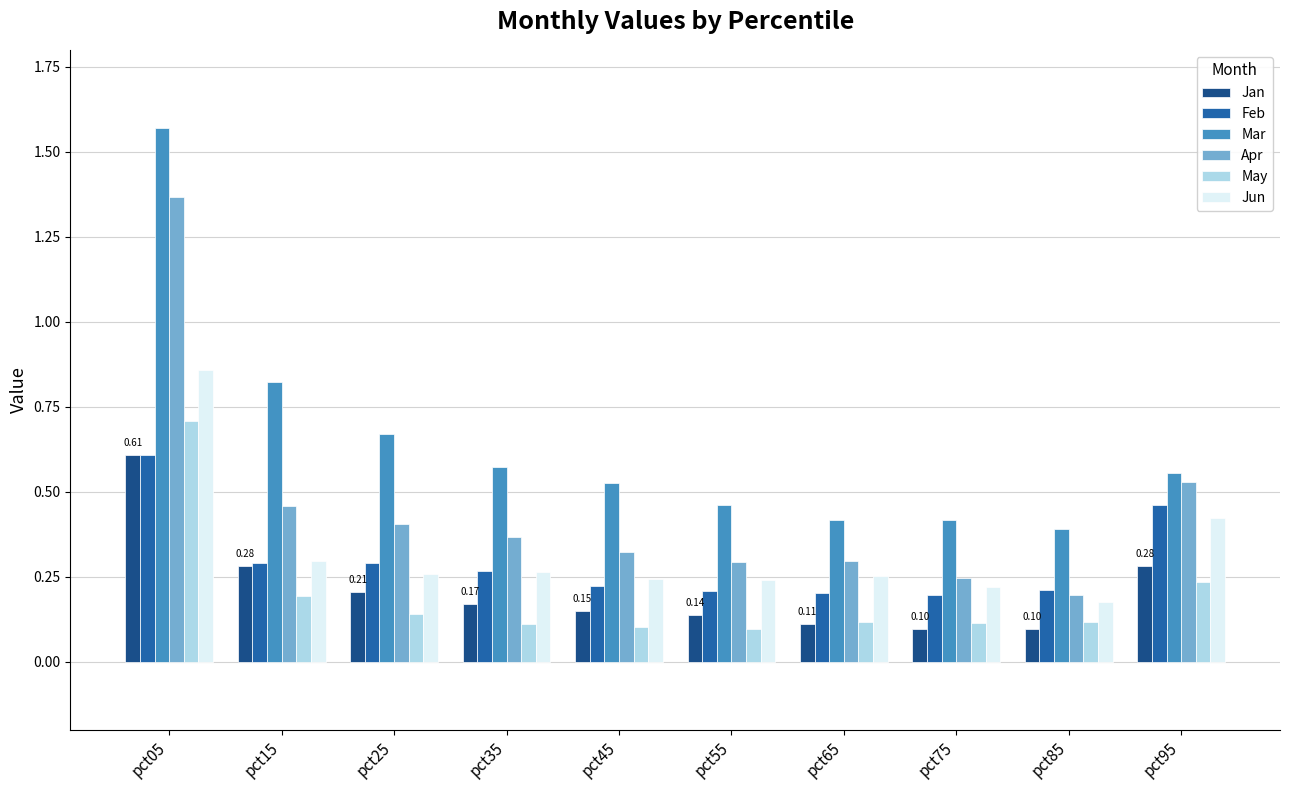

What is the sum of all May values?

1.9